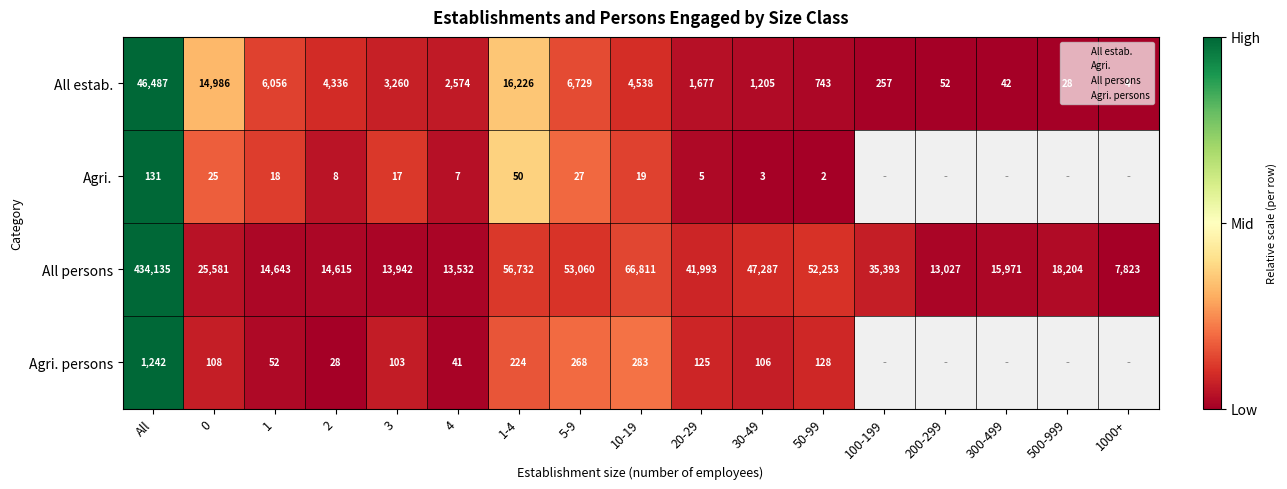

How many values in the All estab. series exceed 0?

16